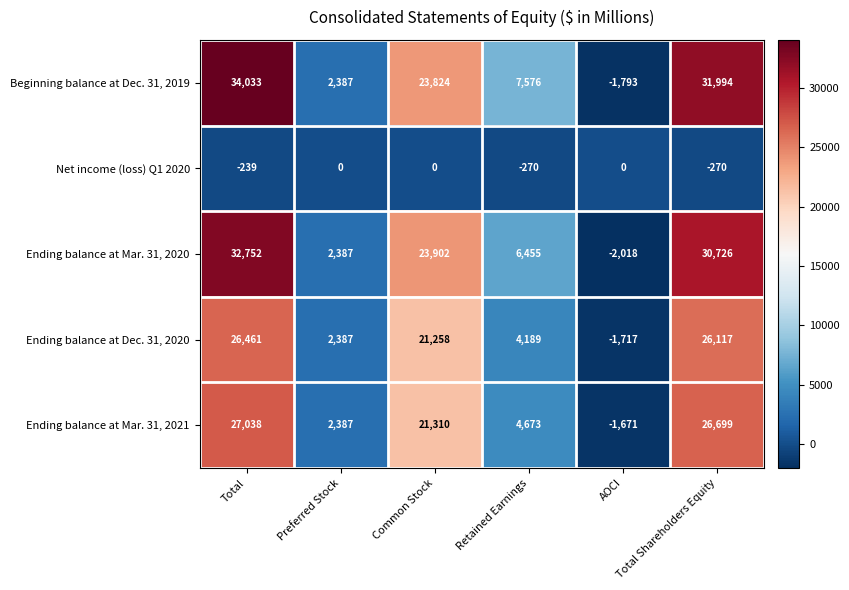

Count the Net income (loss) Q1 2020 values in the range -270 to 0.

6